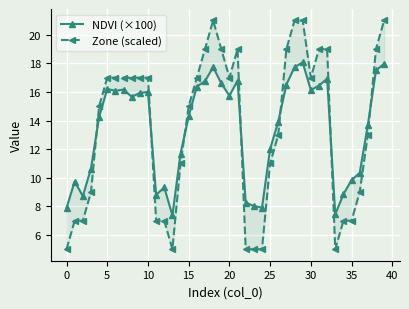

The Zone (scaled) series shows 19.0 at 27. True or false?

True